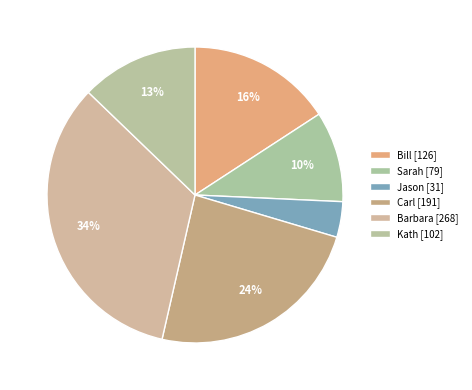

To the nearest percent, what is the difference between the largest and smallest slice percentages?

30%